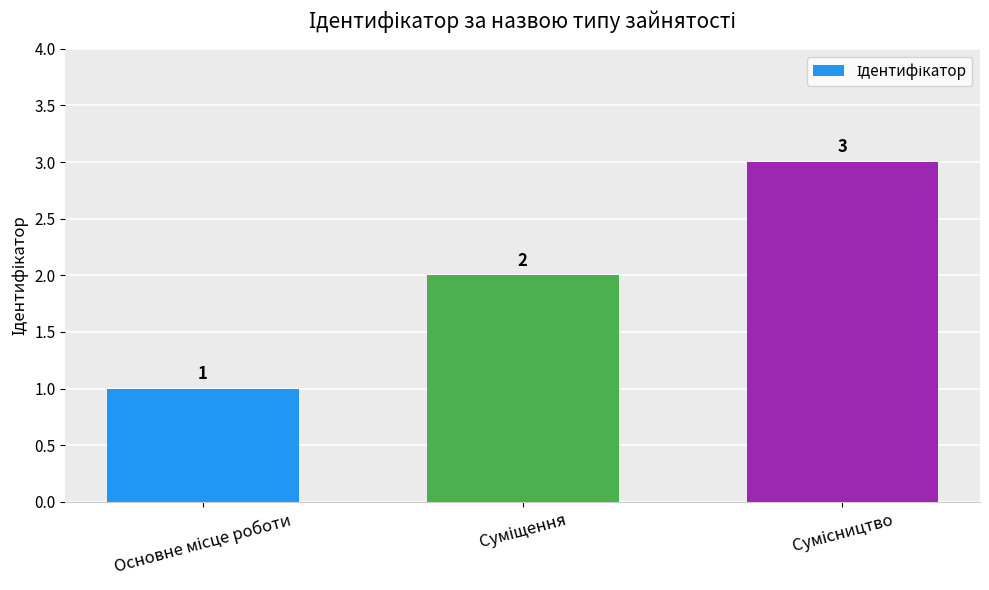

What is the sum of all values?

6